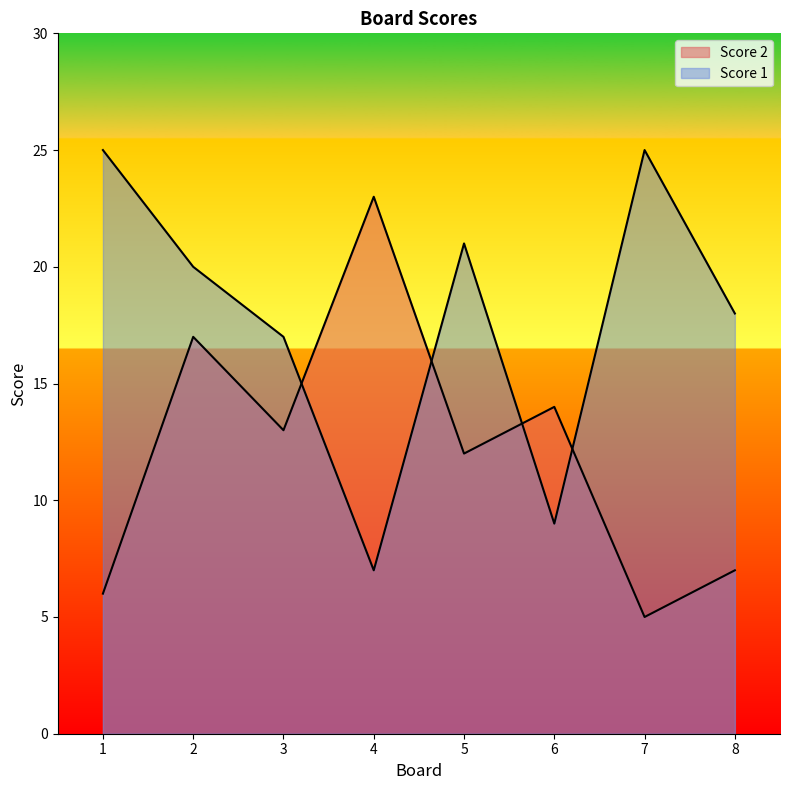

Which series has the largest total across all categories?

Score 1